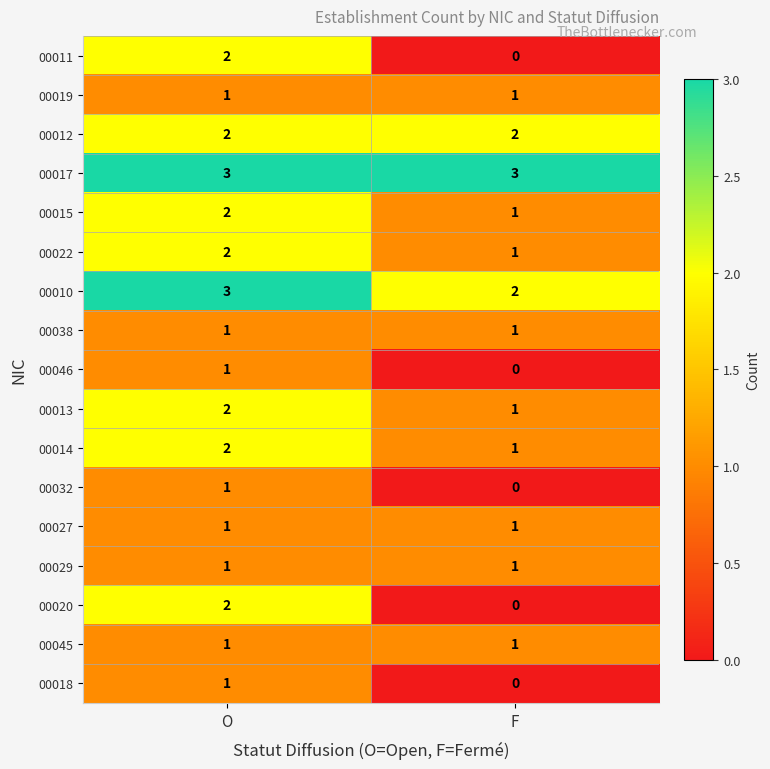

What is the sum of the 00010 values at O and F?

5